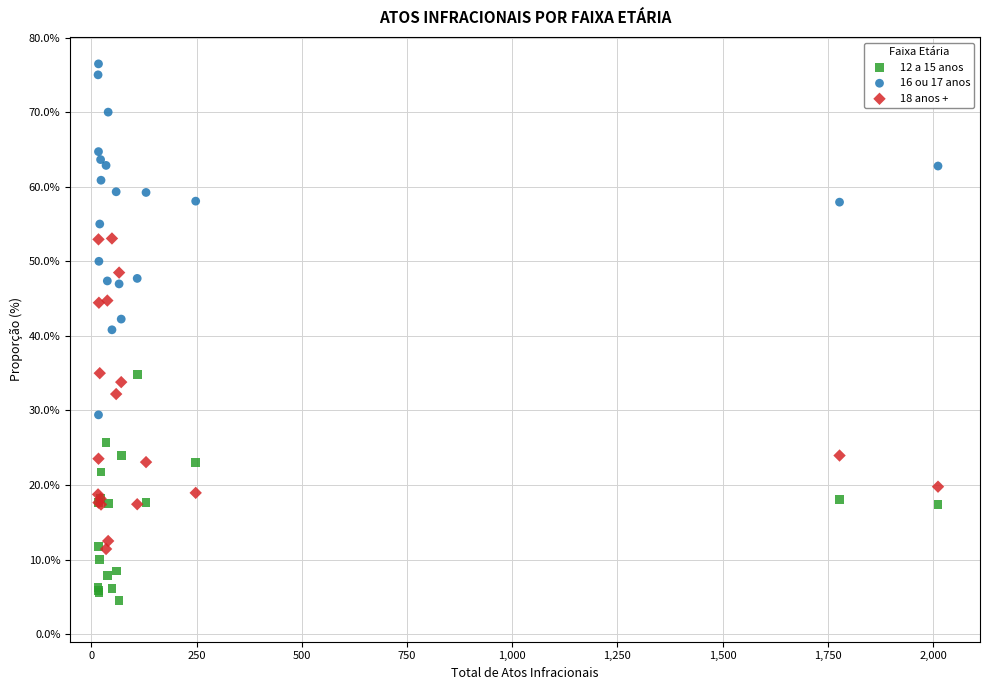

Which series has the widest spread of Y values?

16 ou 17 anos